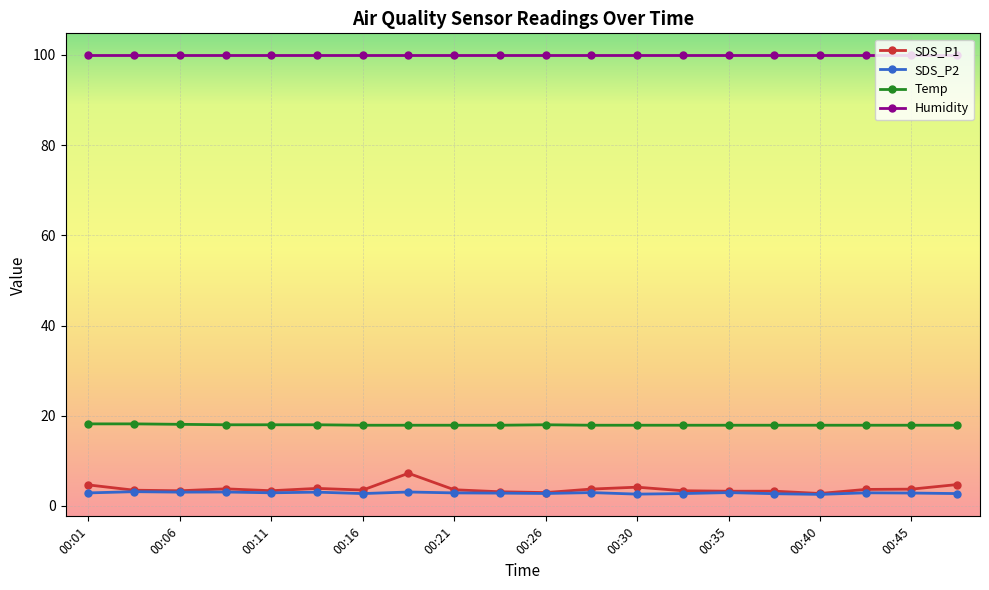

What is the greatest value displayed?

99.9